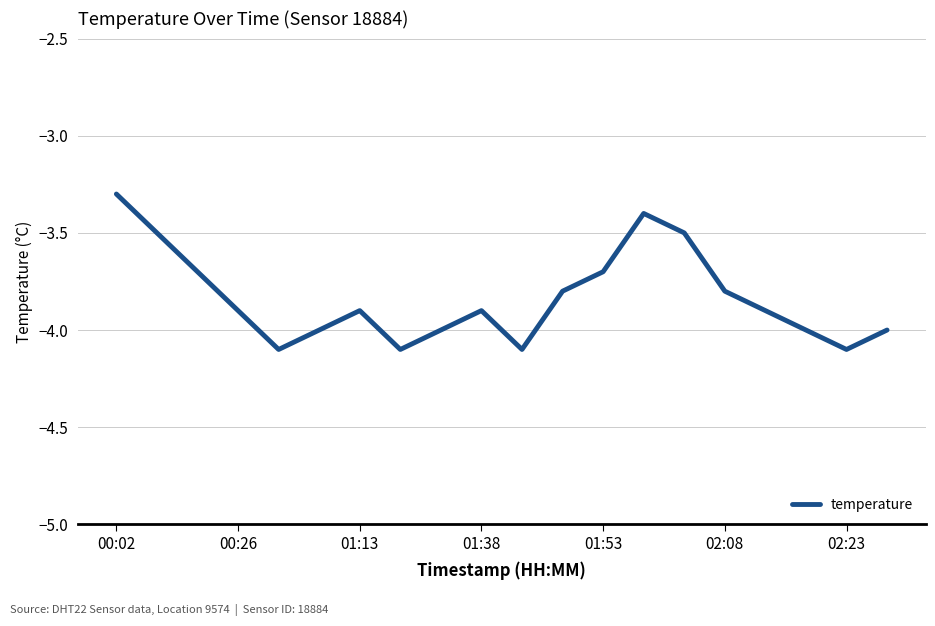

What is the minimum value shown in the chart?

-4.1